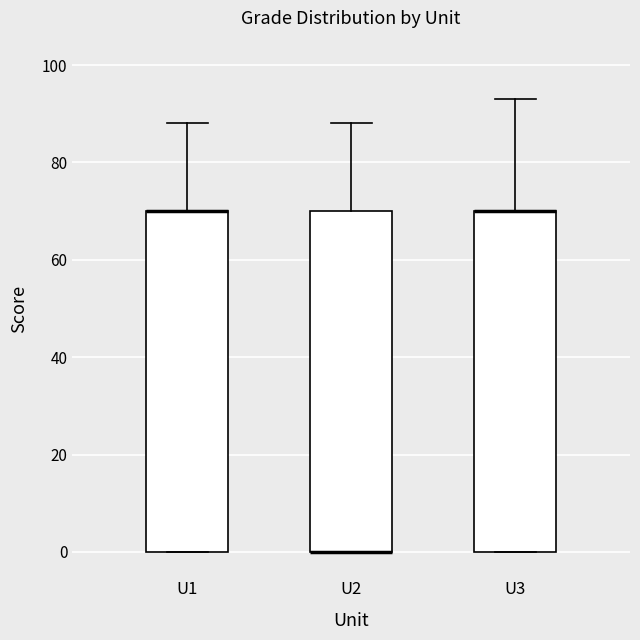

Reading left to right, read every box against the y-axis: the position of its median line, the range the box covers, and the ends of its whiskers. The values are not printed on the chart, so give them approximately, as read against the axis.

U1: median 70 (drawn on the box's upper edge), box 0 to 70, whiskers 0 to 88
U2: median 0 (drawn on the box's lower edge), box 0 to 70, whiskers 0 to 88
U3: median 70 (drawn on the box's upper edge), box 0 to 70, whiskers 0 to 94